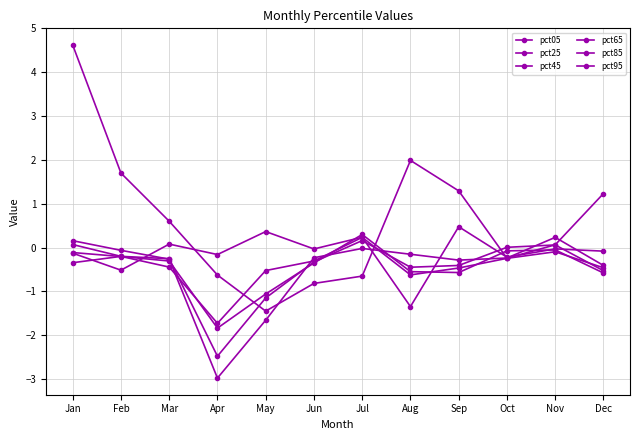

Does the chart have visible grid lines?

Yes